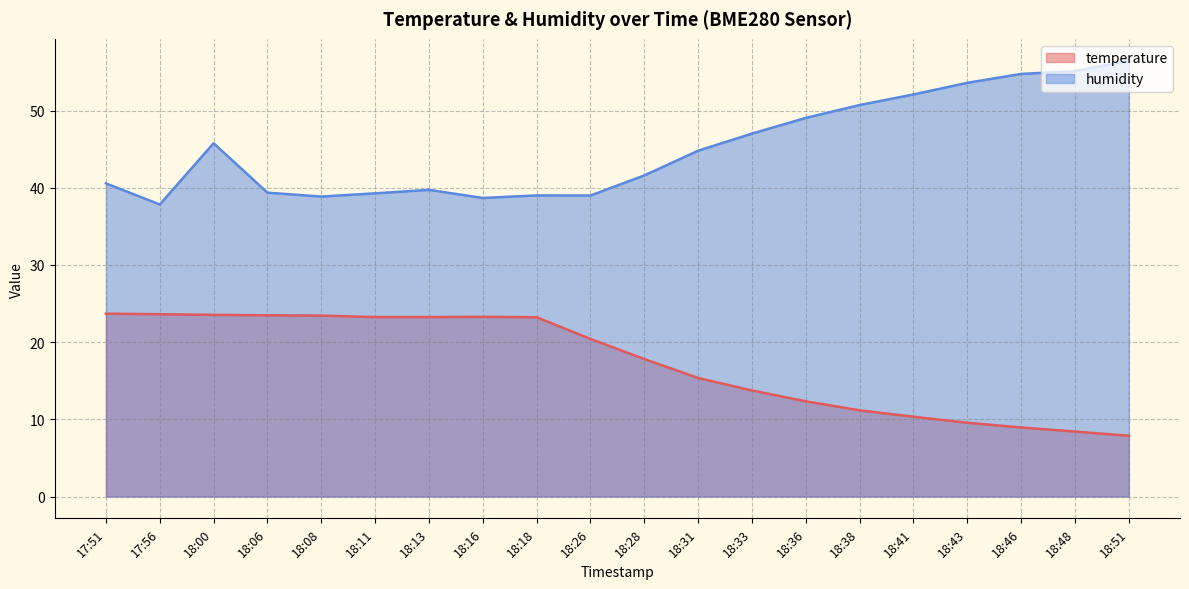

Read the humidity value at 18:31.

44.8